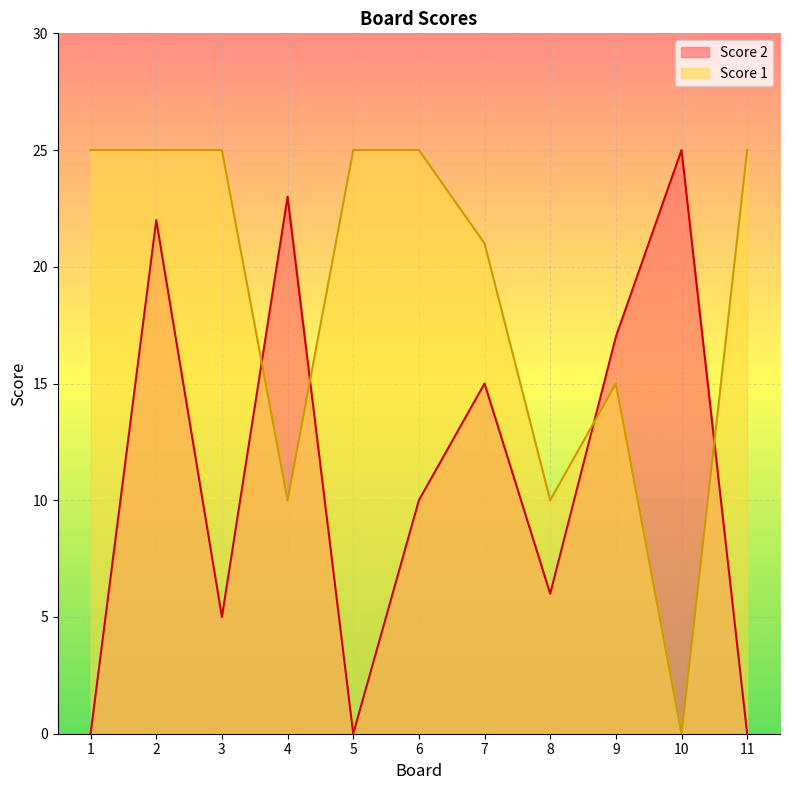

At which label does Score 1 reach its peak?

1